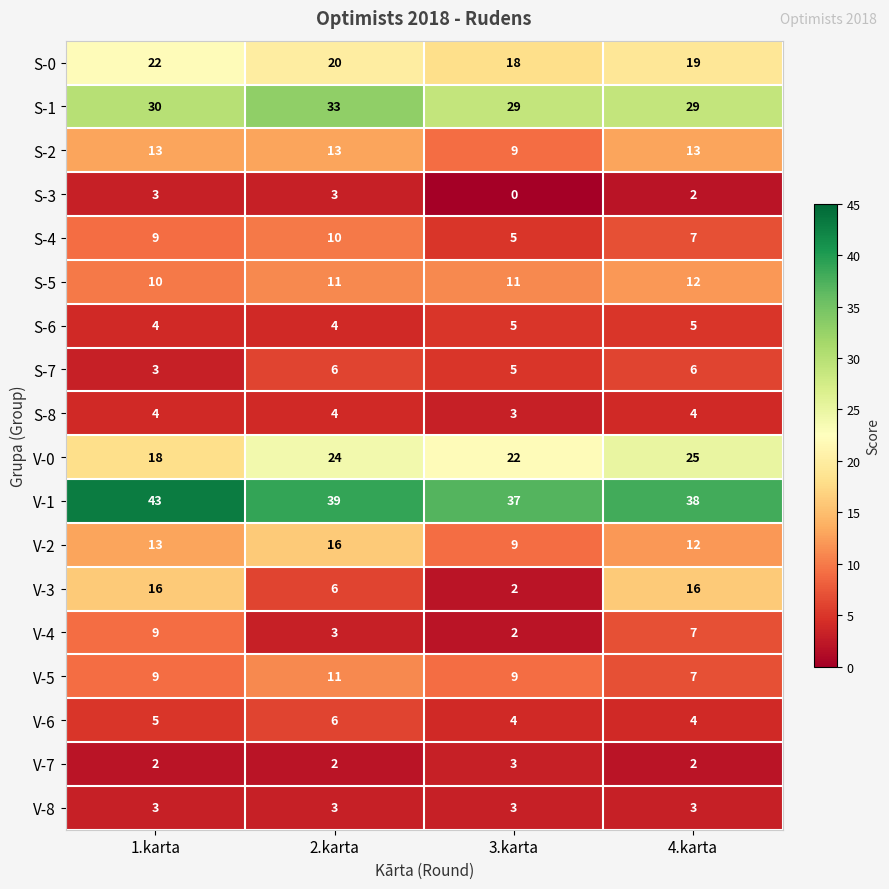

Where is S-0 nearest to the value 20?

2.karta